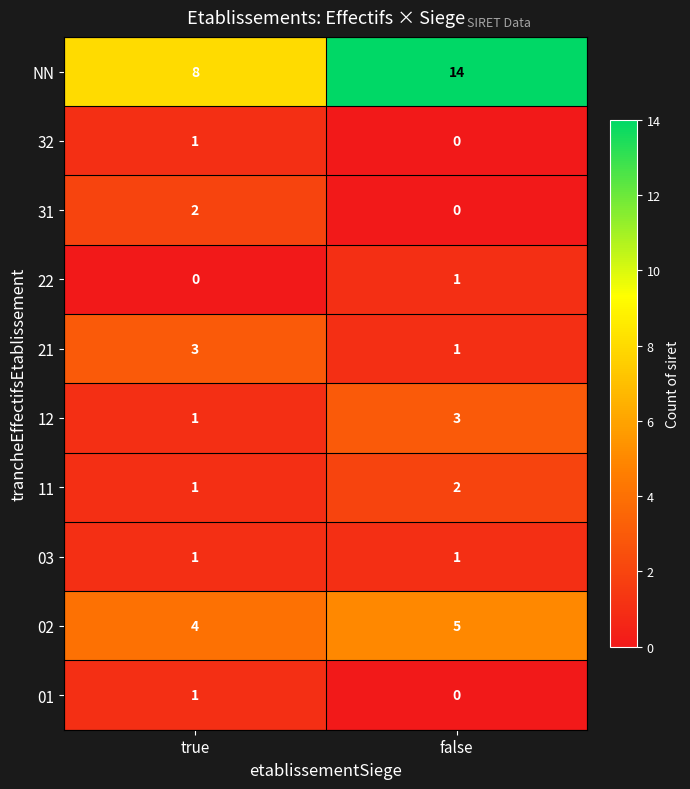

Which series changed the most between true and false?

NN